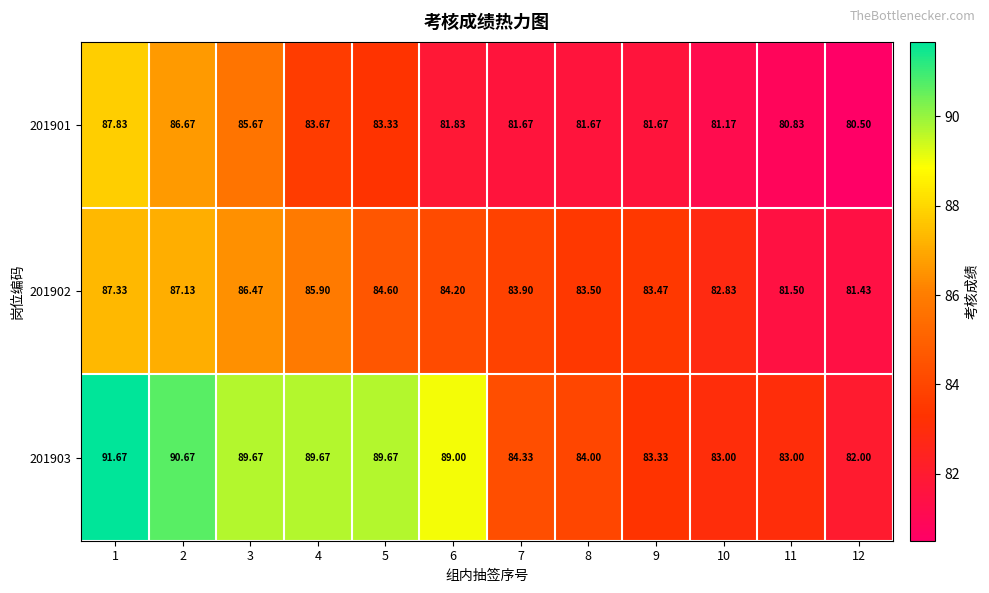

Is the value of 201903 at 2 greater than the value of 201901 at 4?

Yes